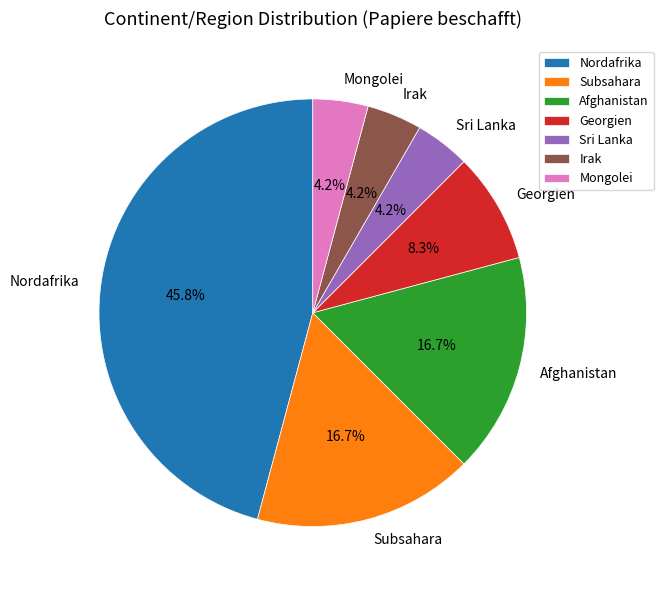

To the nearest percent, what percentage of the pie is Subsahara?

17%